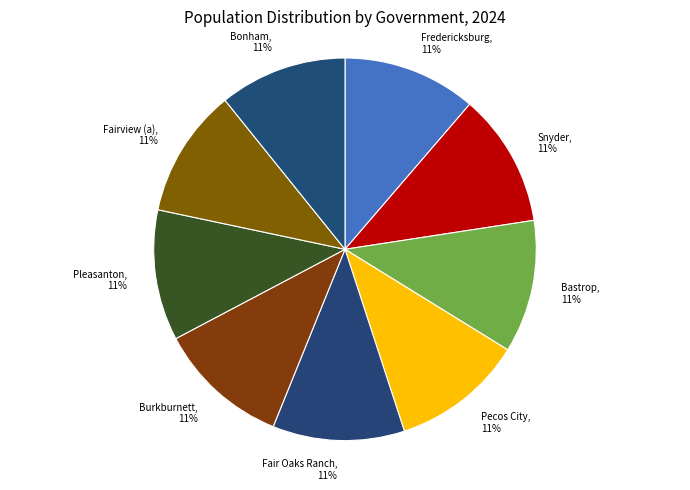

Does any single category account for the majority?

No